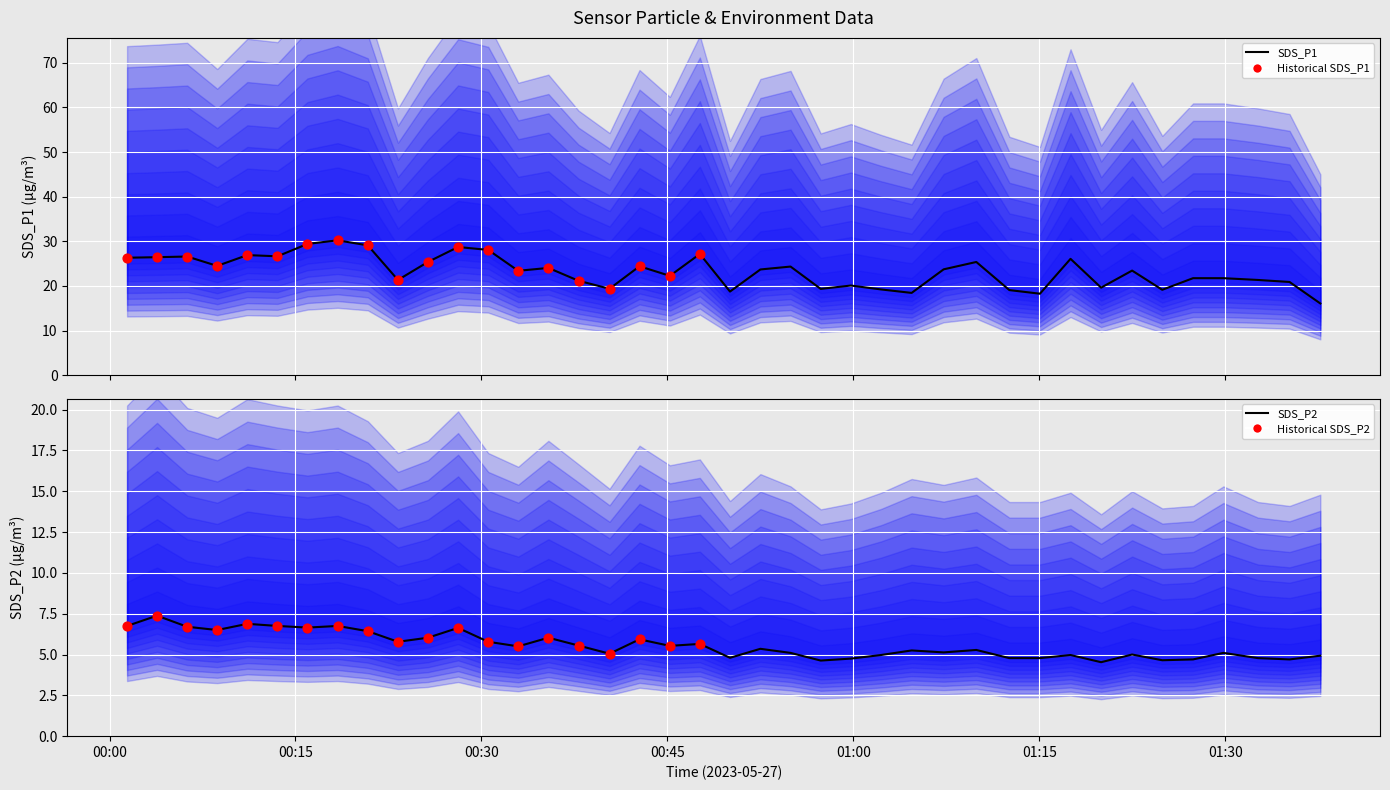

Is the value of SDS_P2 at 2023/05/27 01:24:55 greater than the value of SDS_P1 at 2023/05/27 01:27:24?

No